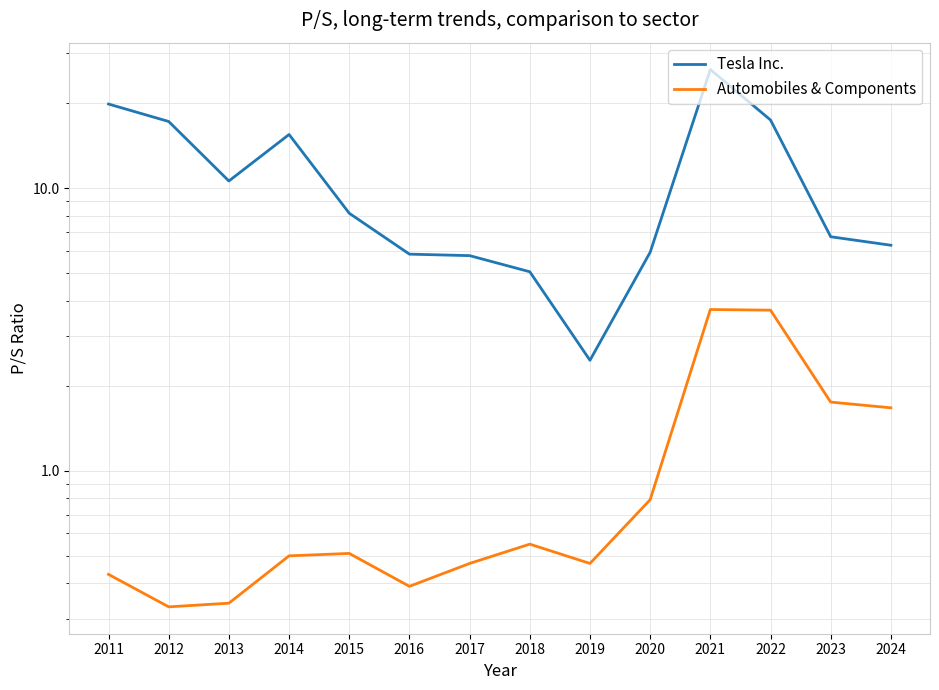

At which category does Tesla Inc. reach its first local valley?

2013